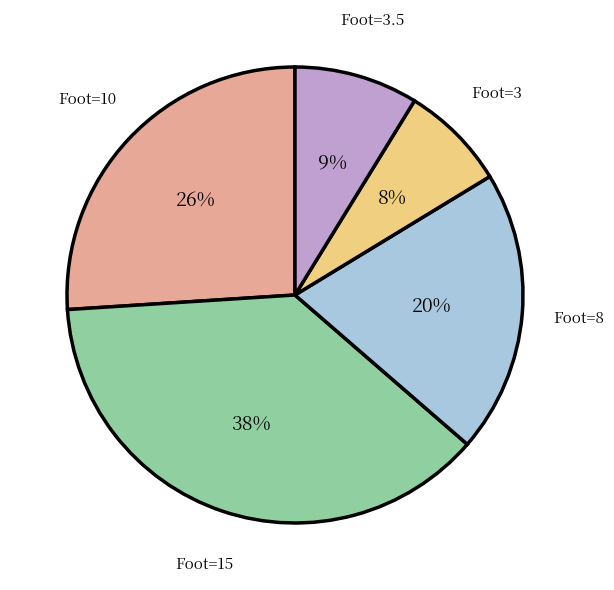

Which category has the smallest portion of the pie?

Foot=3